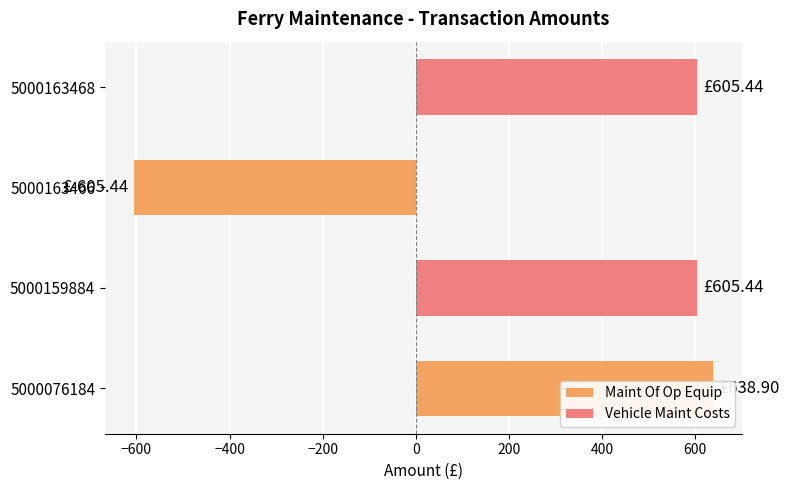

What is the difference between the maximum and minimum values?

1244.3